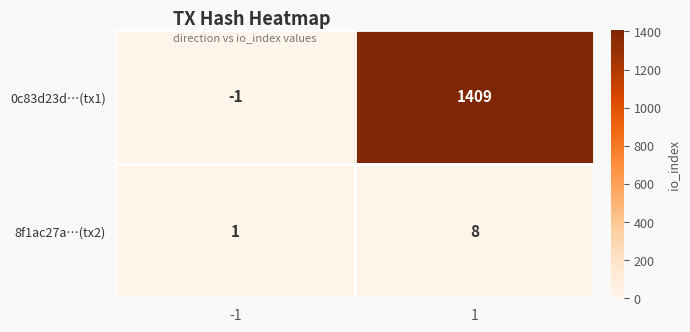

Rank the series at -1 from highest to lowest value.

8f1ac27a…(tx2), 0c83d23d…(tx1)